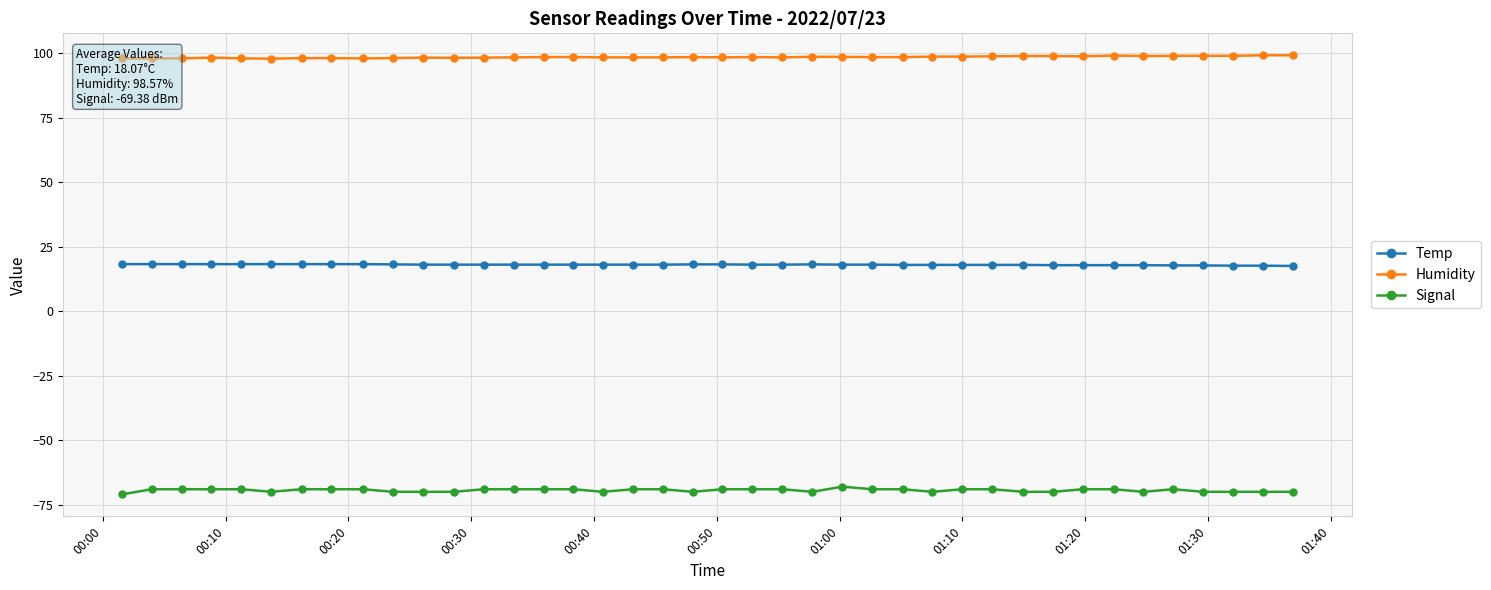

How many series are shown in this chart?

3